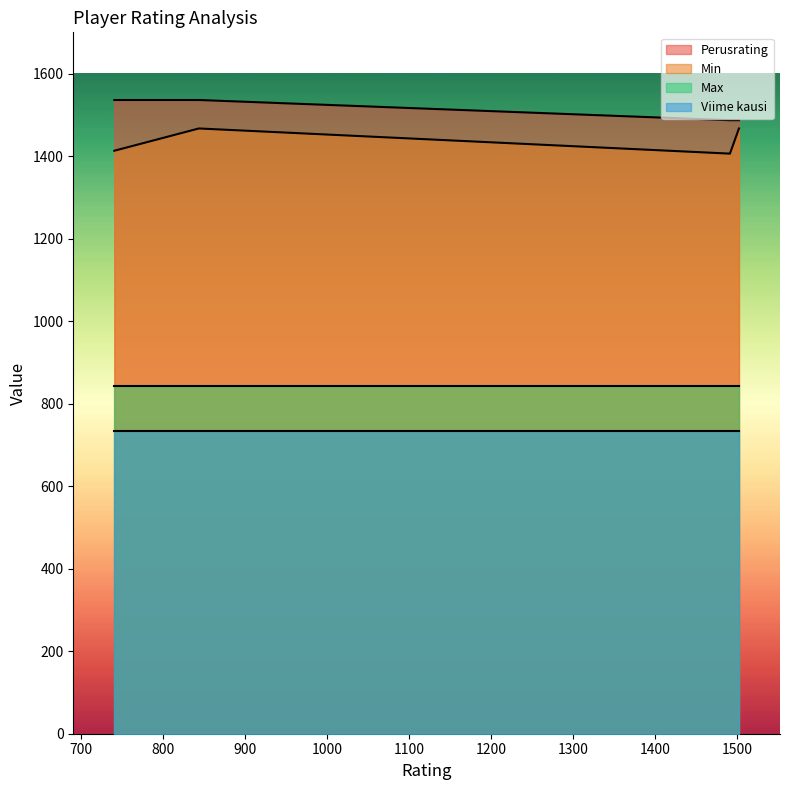

Where is Max nearest to the value 1092?

844